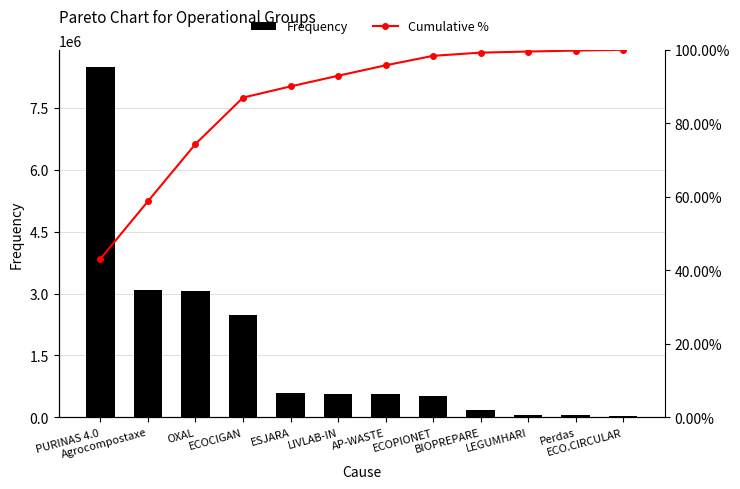

What is the smallest value displayed?

43.1